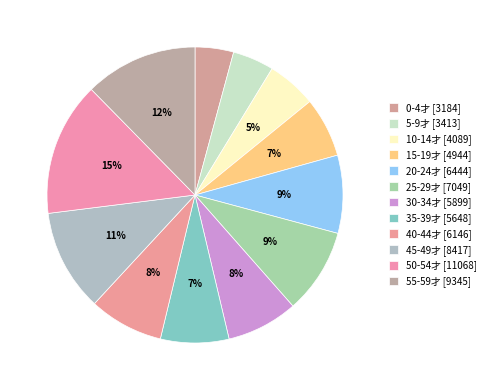

To the nearest percent, what is the average slice percentage?

8%